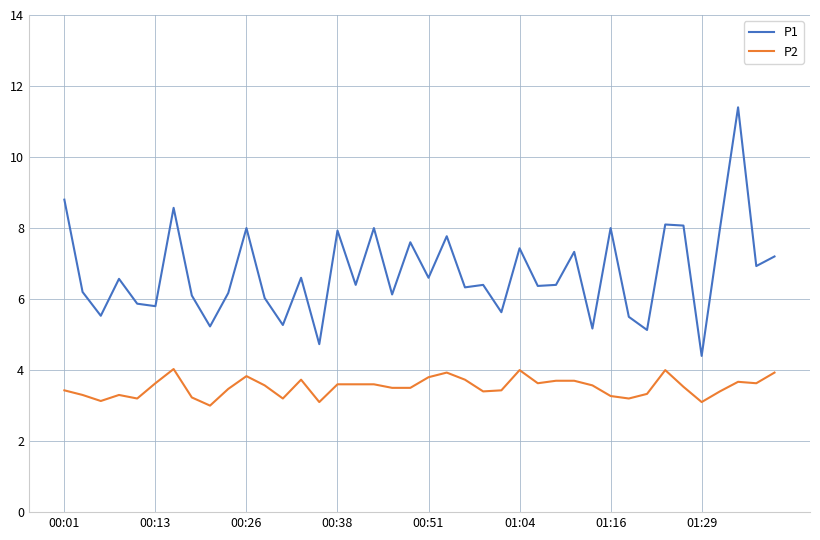

True or false: P1 and P2 intersect in this chart.

False